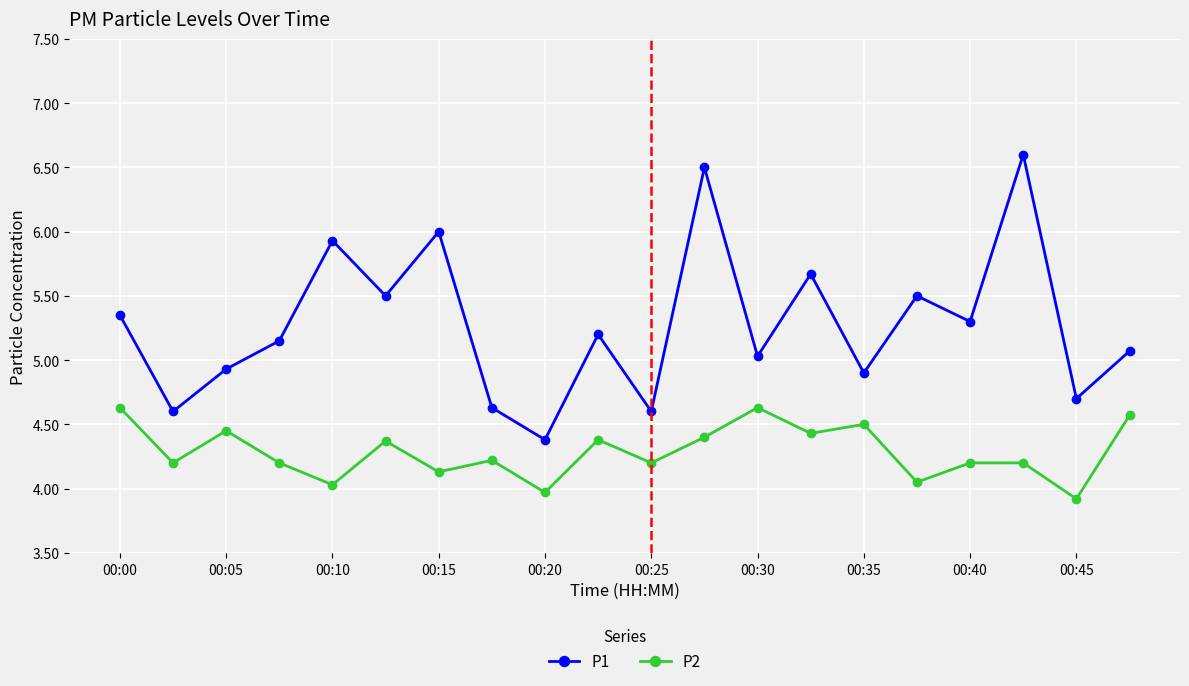

True or false: P2 and P1 cross at least once.

False